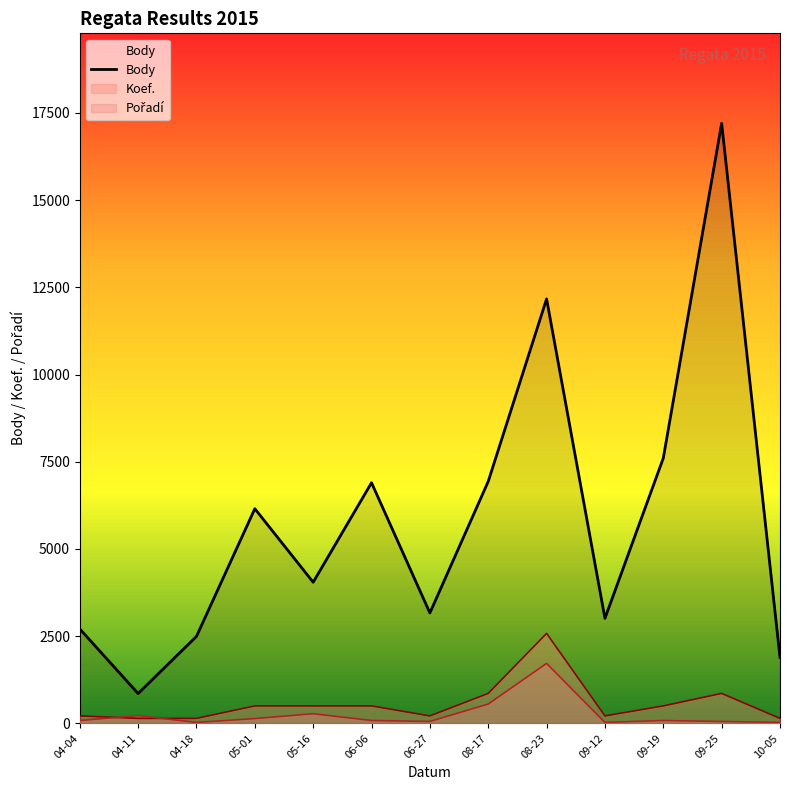

At which label does Body reach its peak?

09-25